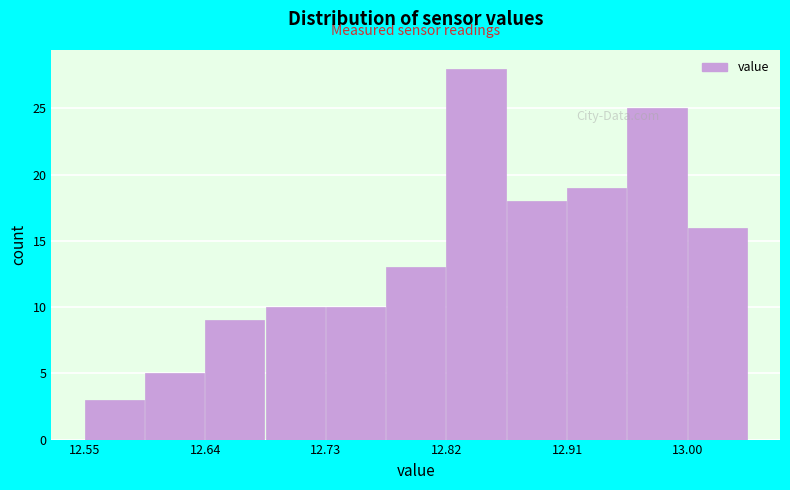

What is the height of the bar covering 12.82 to 12.87 on the x-axis? Neither the bar edges nor the heights are printed on the chart, so give them approximately, as read against the axes.

28